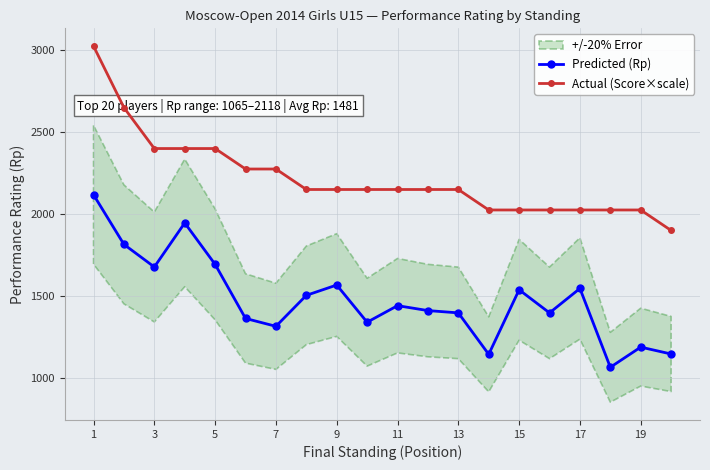

How many data points does each series have?

20